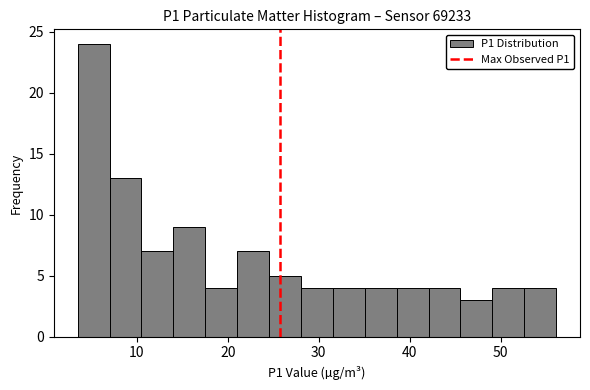

Around what value on the x-axis is the tallest bar? Give the approximate position of its centre, as read against the axis.

5